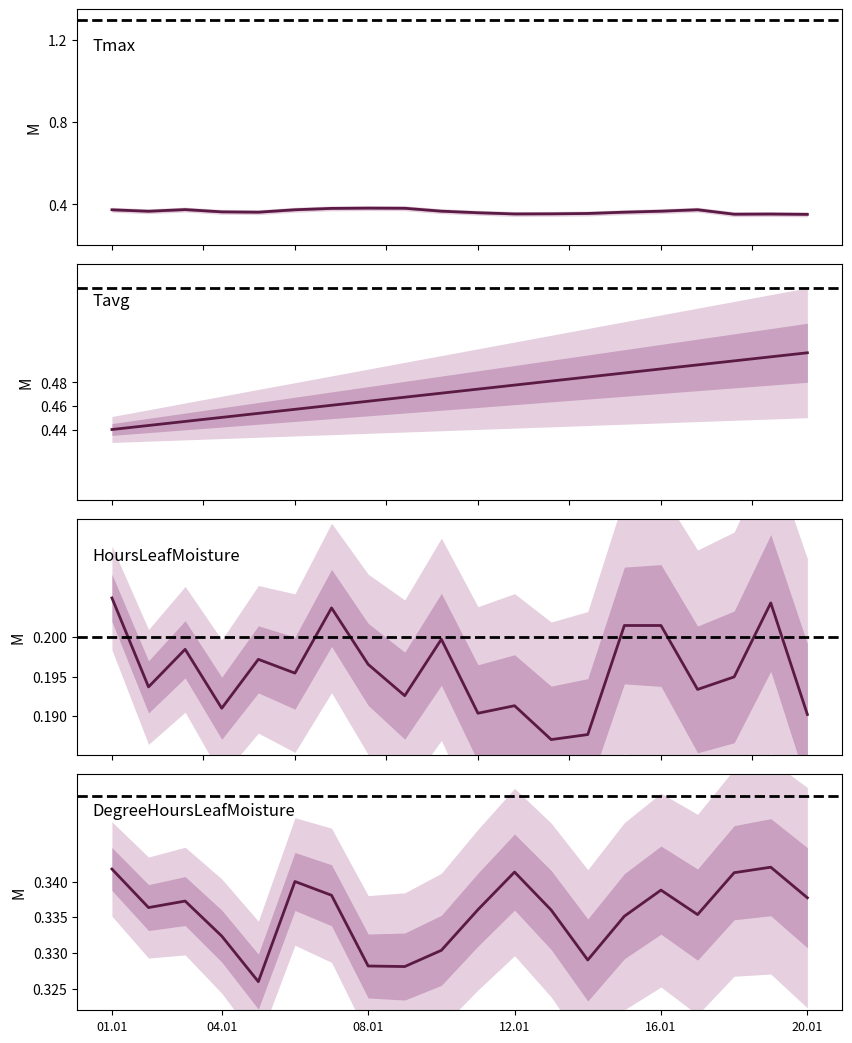

In HoursLeafMoisture, how many points are lower than both neighbors (excluding endpoints)?

7